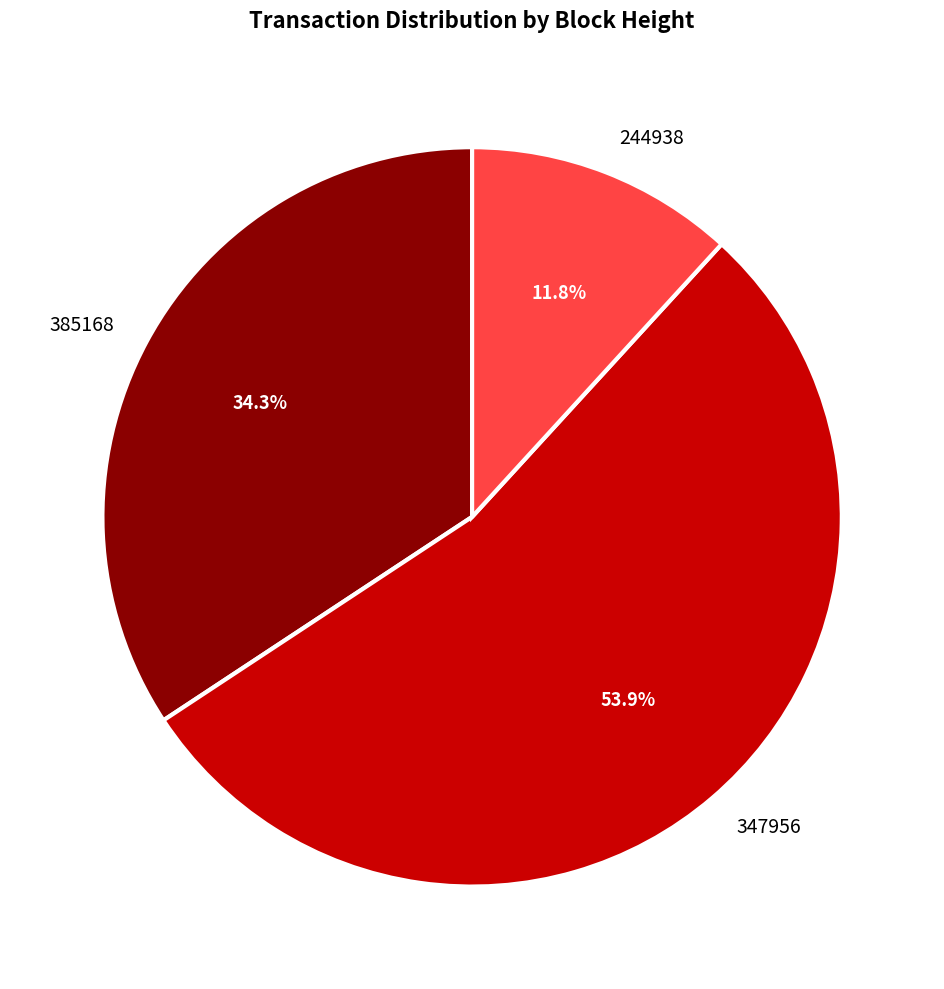

Which slice is the largest?

347956